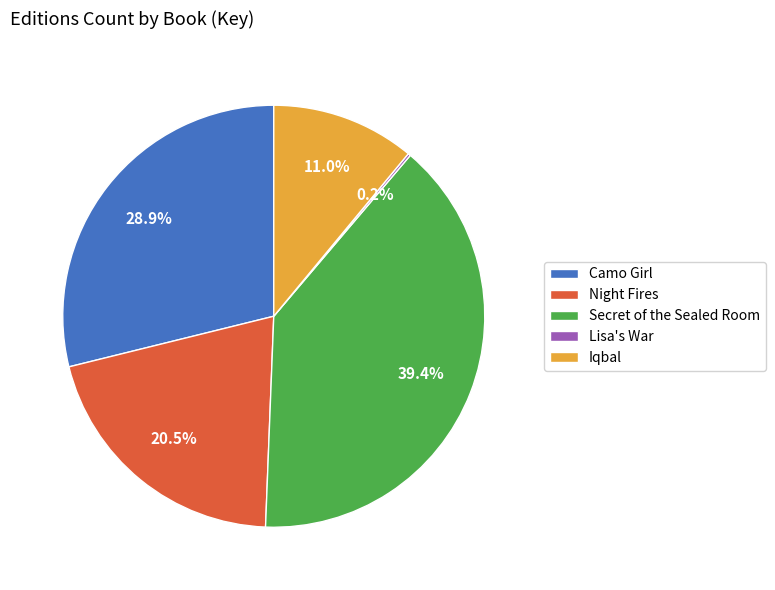

What is the ratio of the value at Iqbal to the value at Secret of the Sealed Room?

0.3